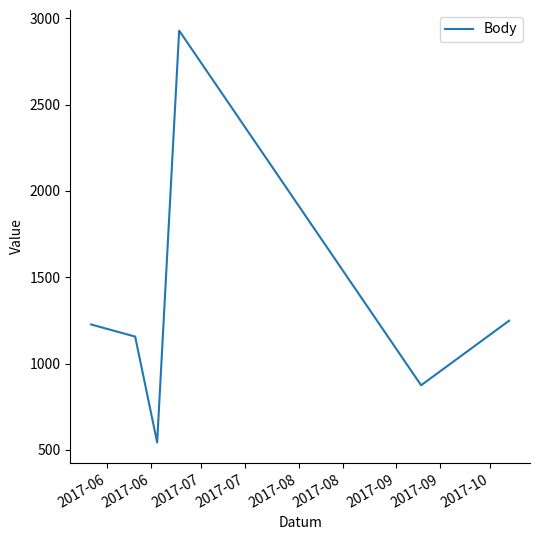

What is the minimum value shown in the chart?

543